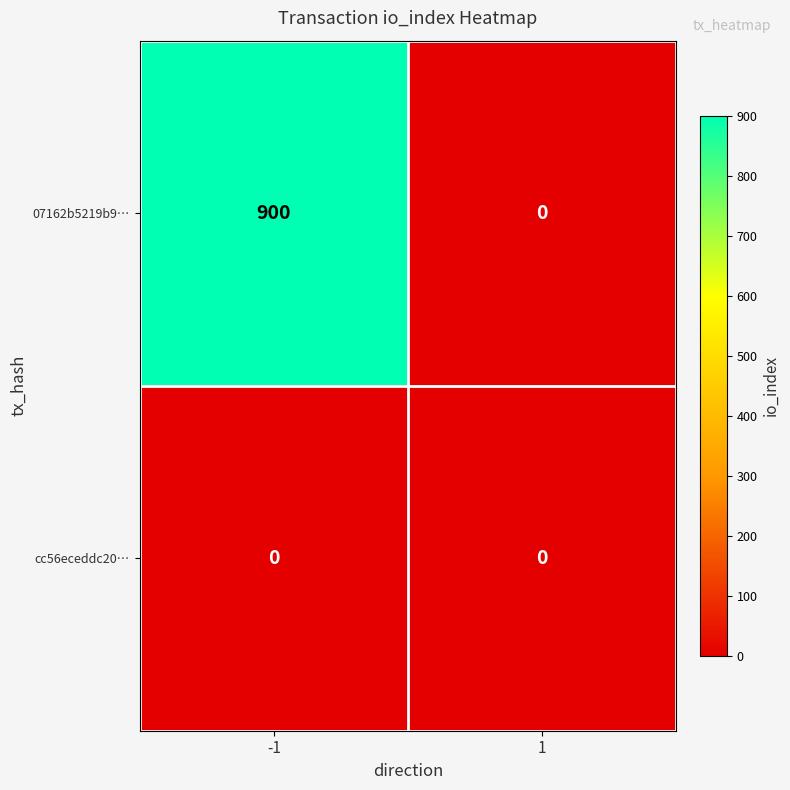

Reading right to left, list all the values displayed in this chart.

07162b5219b9…: 0	900
cc56eceddc20…: 0	0